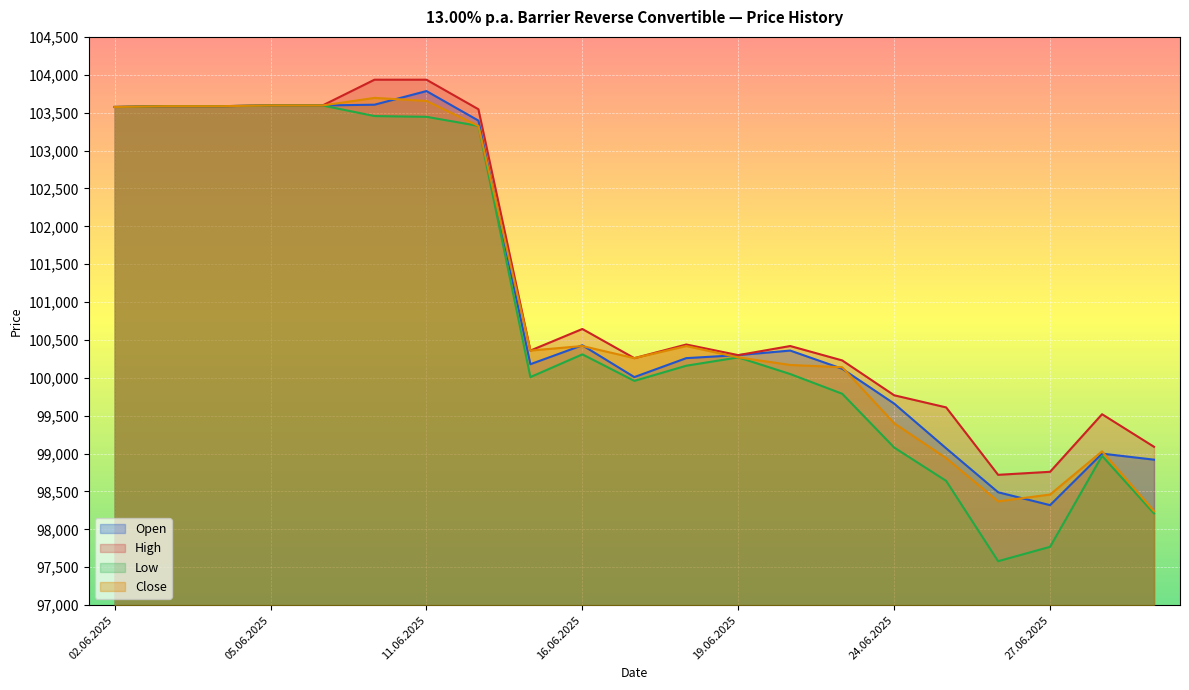

How many lines are shown in the chart?

4